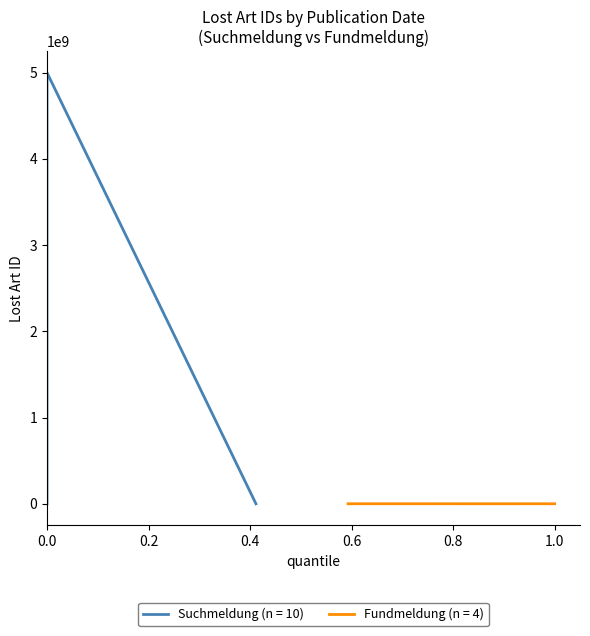

True or false: Fundmeldung (n = 4) has more than 2 points higher than both neighbors.

False